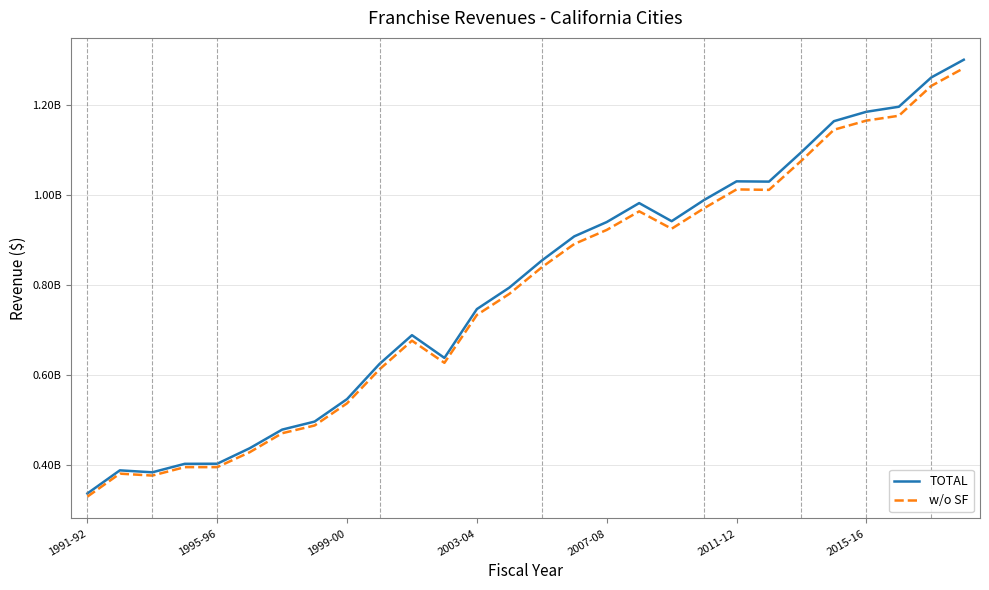

What are all the series names shown in the legend?

TOTAL, w/o SF